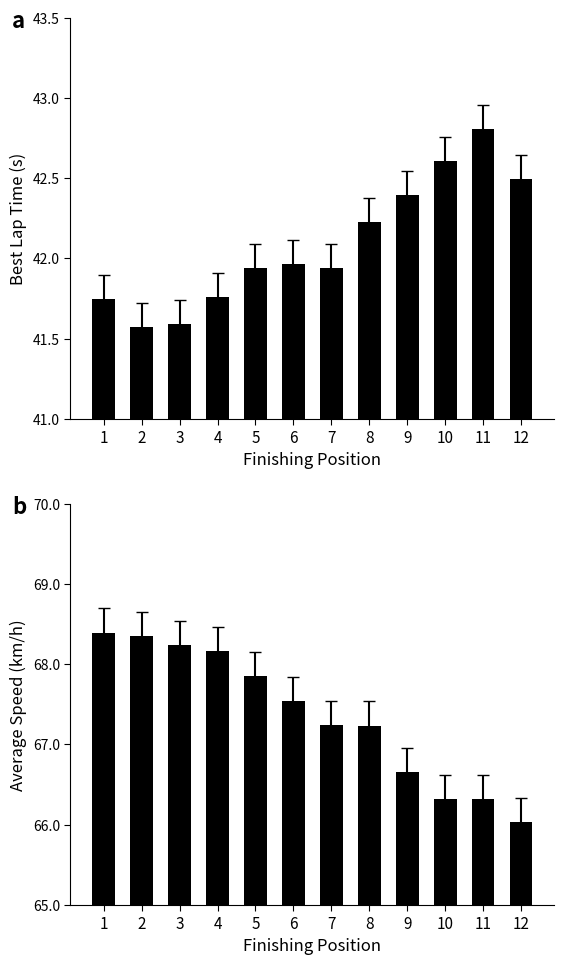

Which has a higher value, 7 or 9?

9